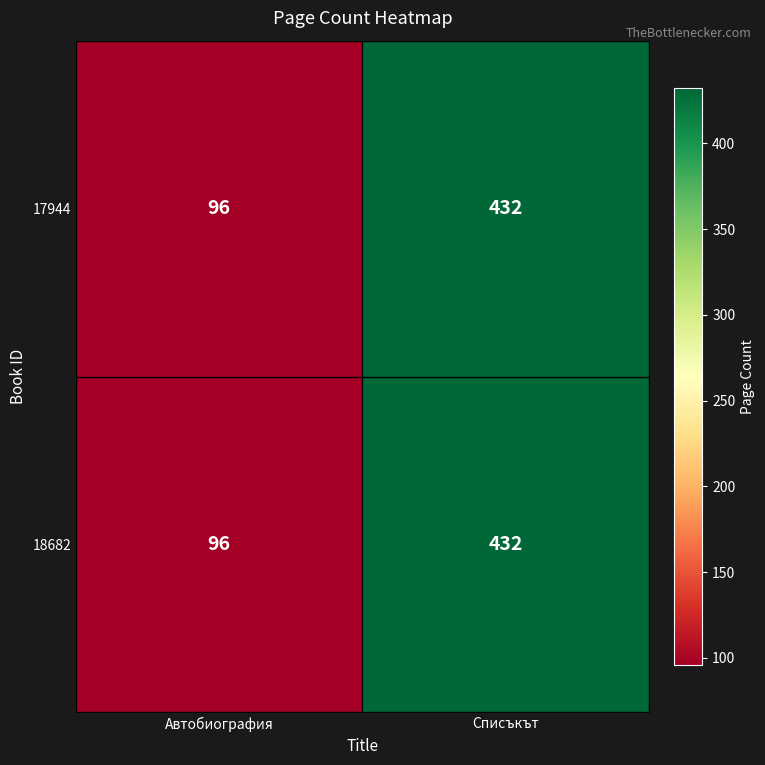

At which category is the sum across all series the highest?

Списъкът